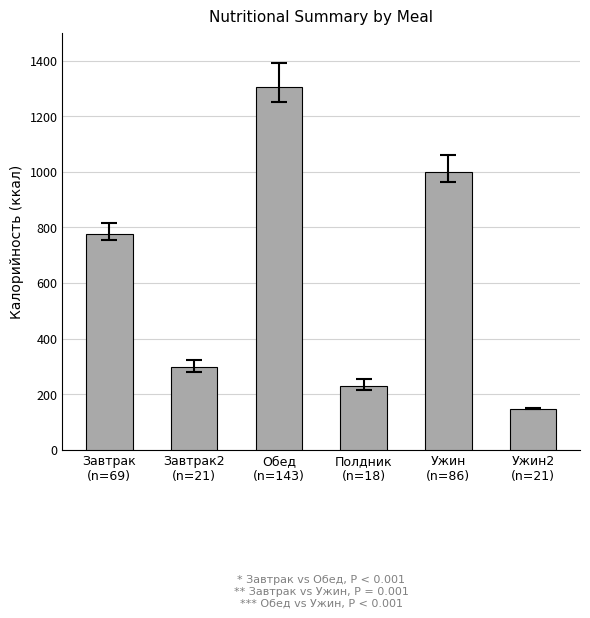

The chart shows a value of 315 at Полдник
(n=18). True or false?

False